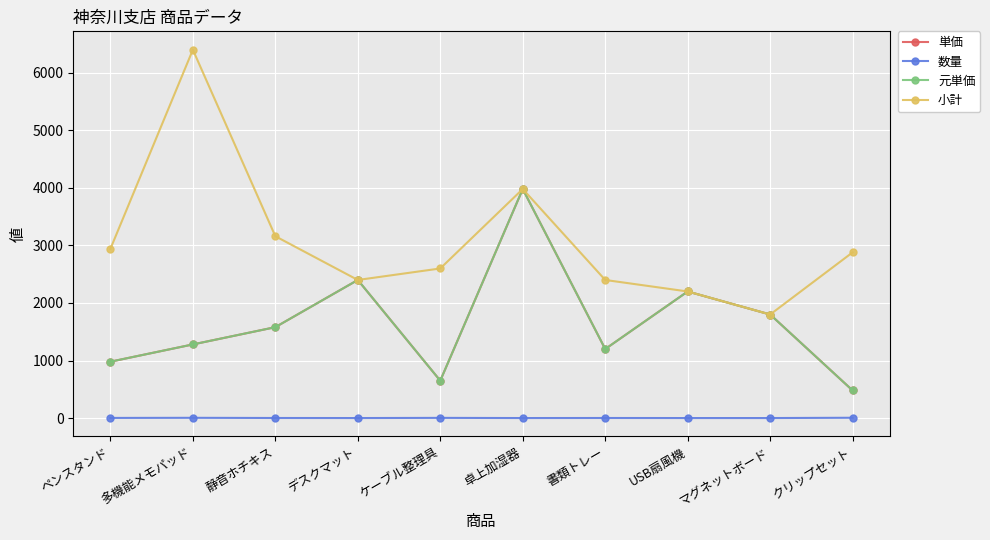

What is the minimum value shown in the chart?

1